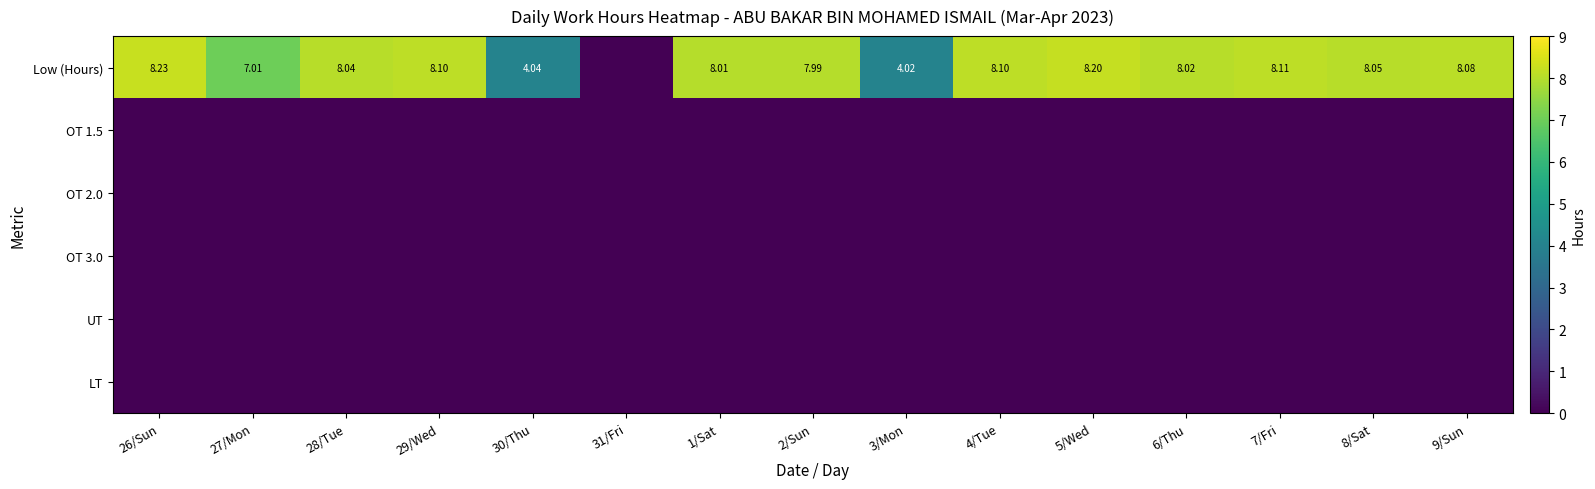

Which category has the highest value in the OT 3.0 series?

26/Sun